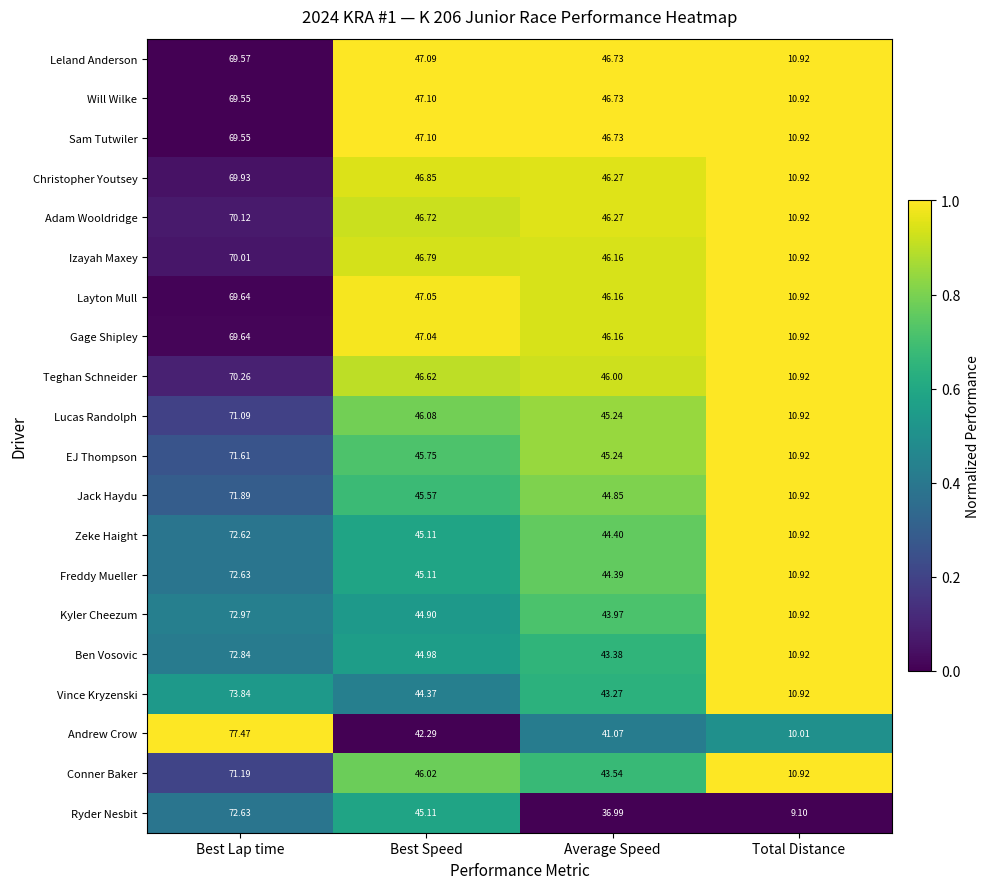

At which category is the sum across all series the highest?

Best Lap time